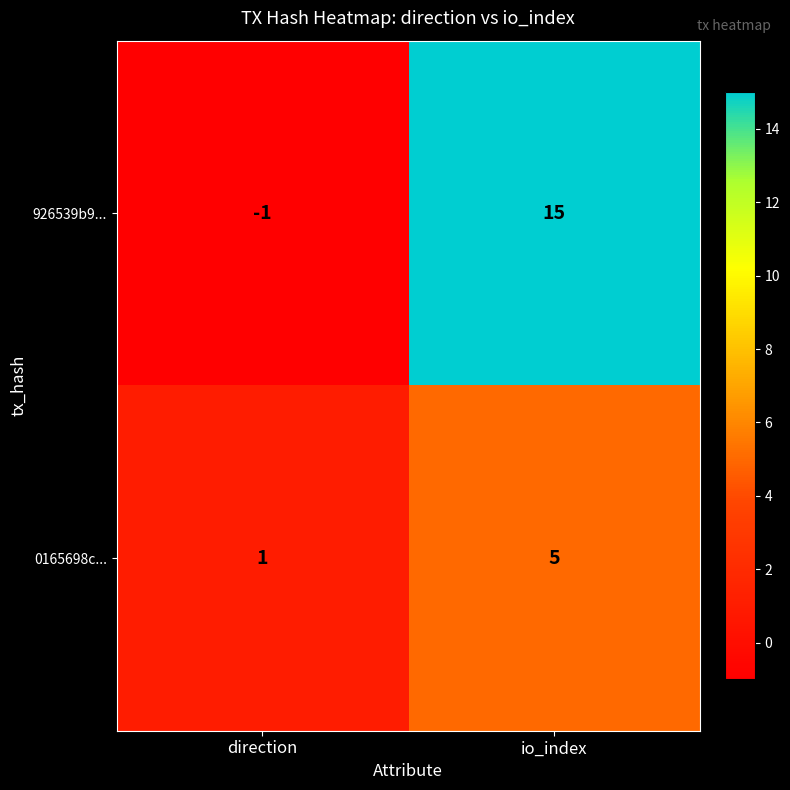

Count the number of categories in the chart.

2